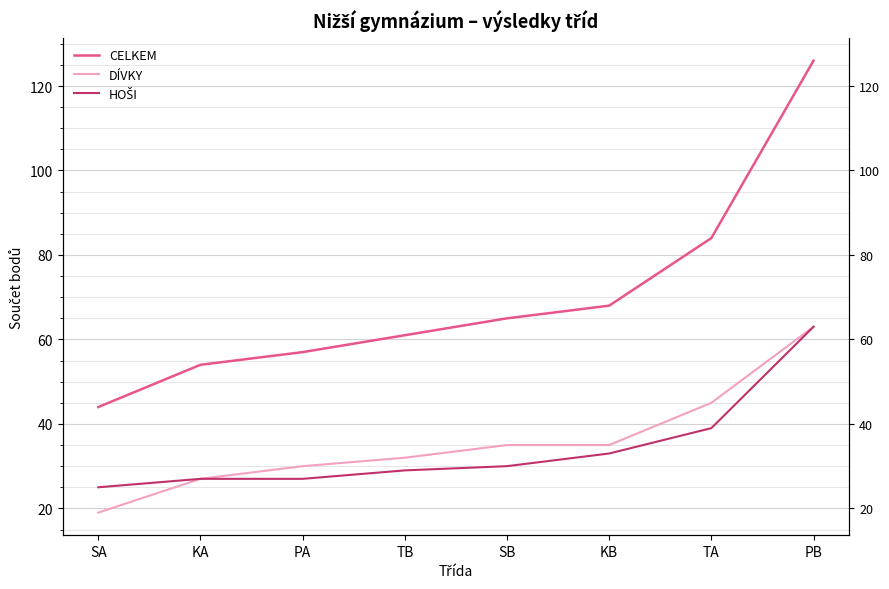

What is the label of the 5th point from the left?

SB